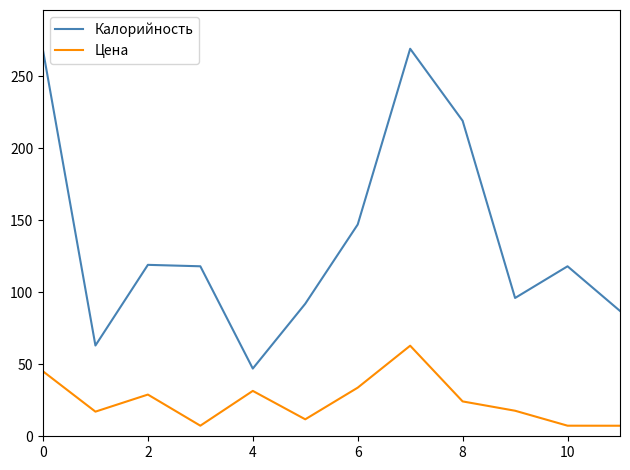

What is the difference between the maximum and minimum values in the Калорийность series?

222.0